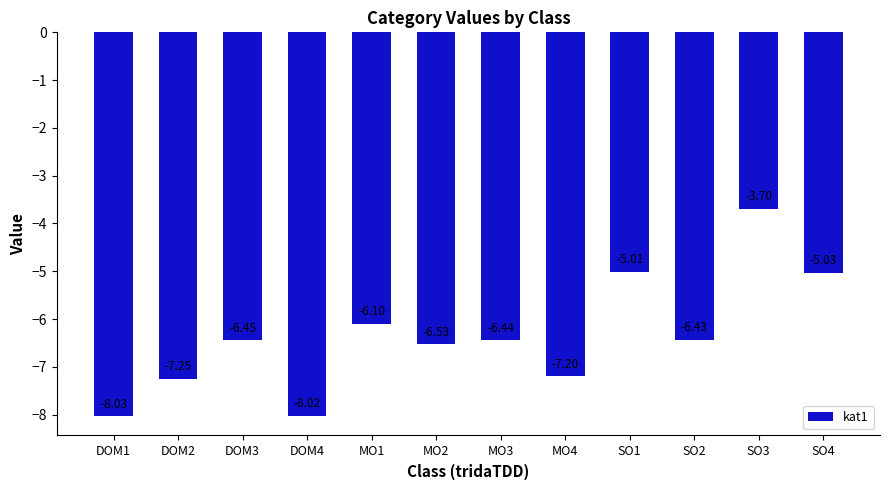

What is the label of the 5th bar from the left?

MO1